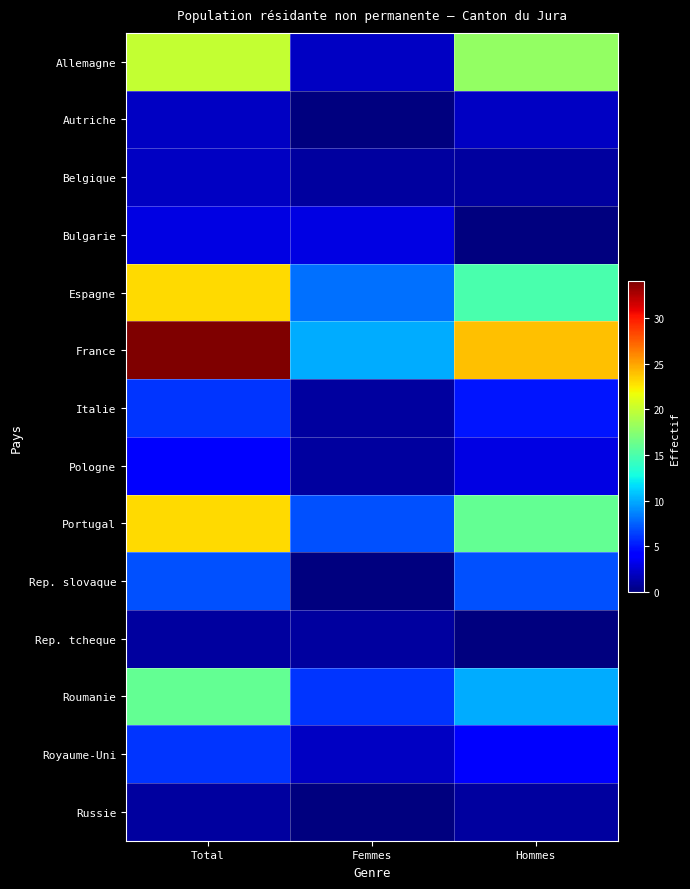

Reading left to right, transcribe all the data shown in this chart.

Allemagne: Total=20	Femmes=2	Hommes=18
Autriche: Total=2	Femmes=0	Hommes=2
Belgique: Total=2	Femmes=1	Hommes=1
Bulgarie: Total=3	Femmes=3	Hommes=0
Espagne: Total=23	Femmes=8	Hommes=15
France: Total=34	Femmes=10	Hommes=24
Italie: Total=6	Femmes=1	Hommes=5
Pologne: Total=4	Femmes=1	Hommes=3
Portugal: Total=23	Femmes=7	Hommes=16
Rep. slovaque: Total=7	Femmes=0	Hommes=7
Rep. tcheque: Total=1	Femmes=1	Hommes=0
Roumanie: Total=16	Femmes=6	Hommes=10
Royaume-Uni: Total=6	Femmes=2	Hommes=4
Russie: Total=1	Femmes=0	Hommes=1